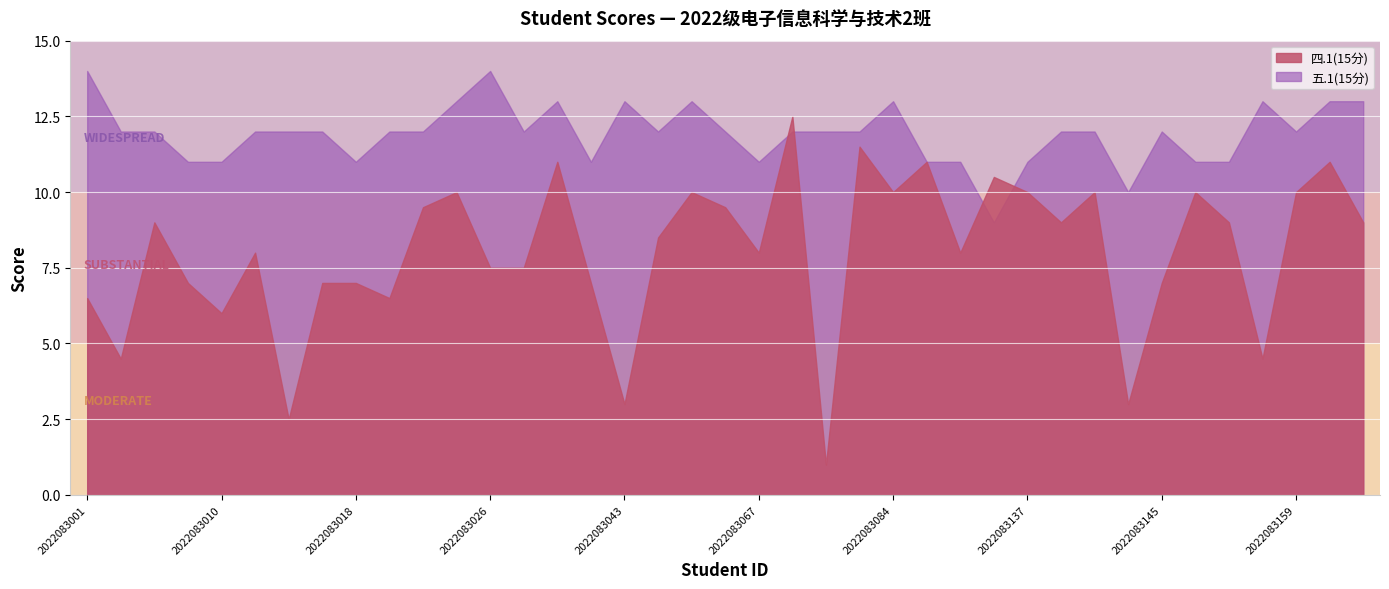

Does the chart display data point markers on the line(s)?

No